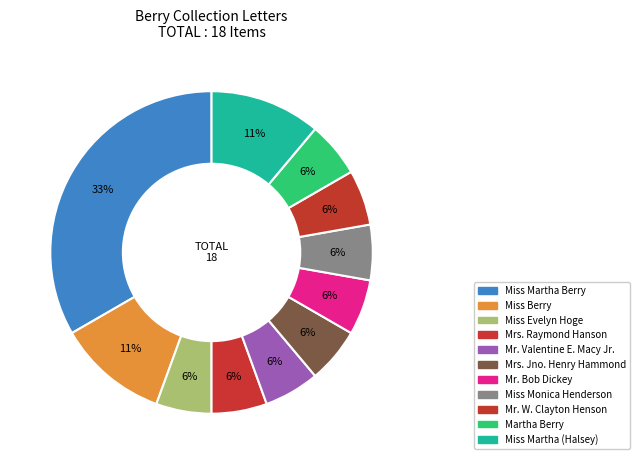

Which category has the smallest portion of the pie?

Miss Evelyn   Hoge